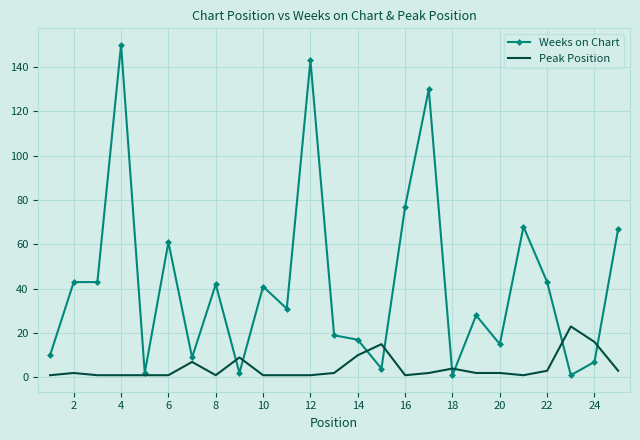

Which series has the widest spread of values?

Weeks on Chart